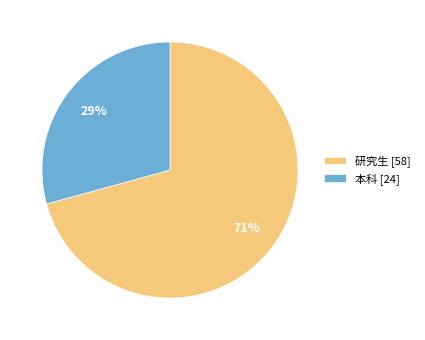

Combined, do 研究生 and 本科 account for over 50%?

Yes